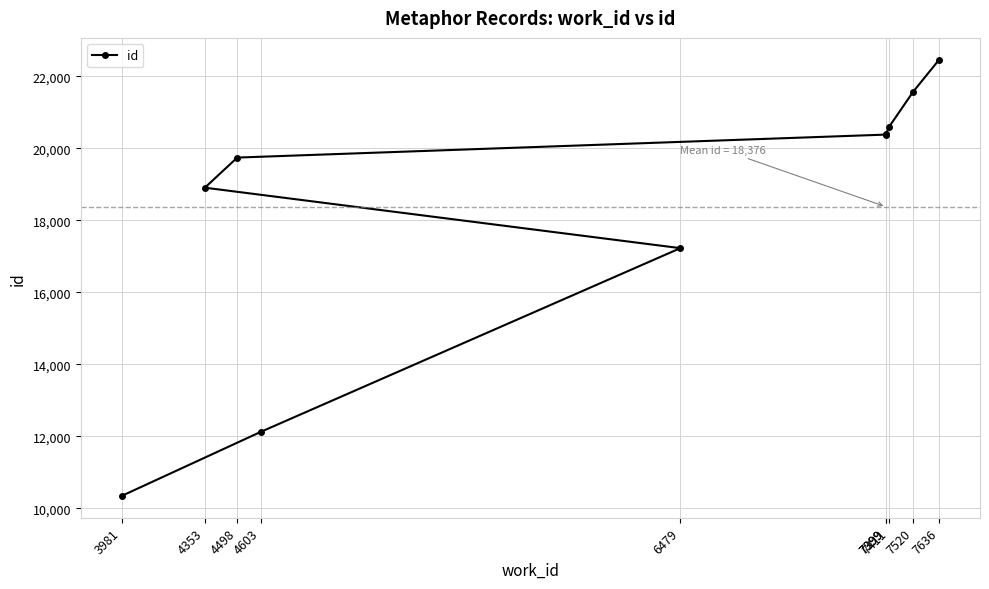

Rank the categories by value from lowest to highest.

3981, 4603, 6479, 4353, 4498, 7399, 7399, 7411, 7520, 7636